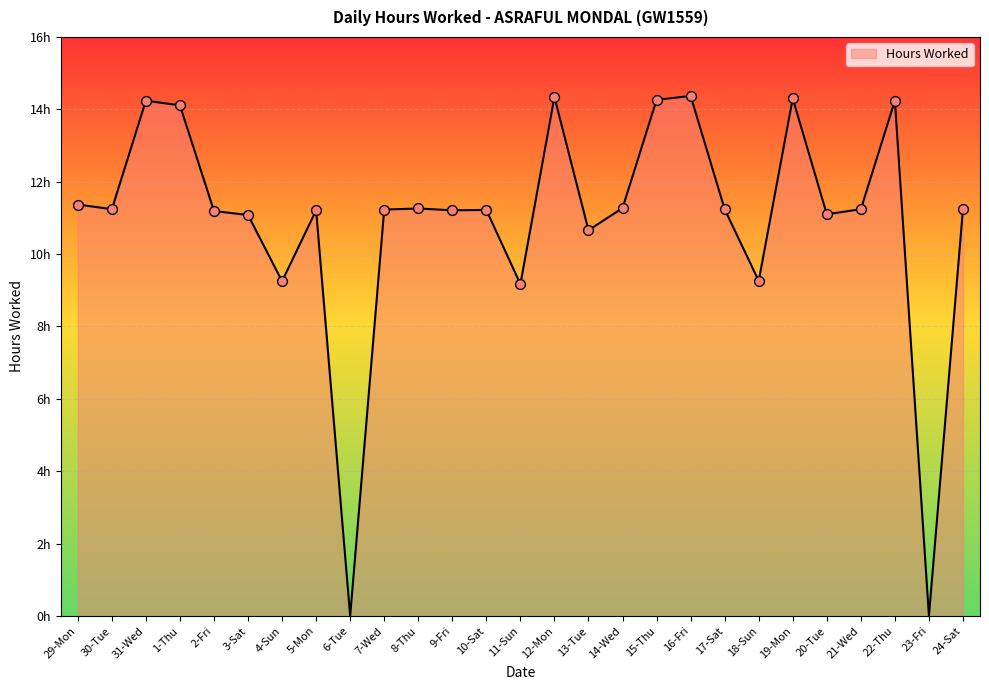

Approximately how many times larger is the value at 22-Thu compared to 3-Sat?

1.3